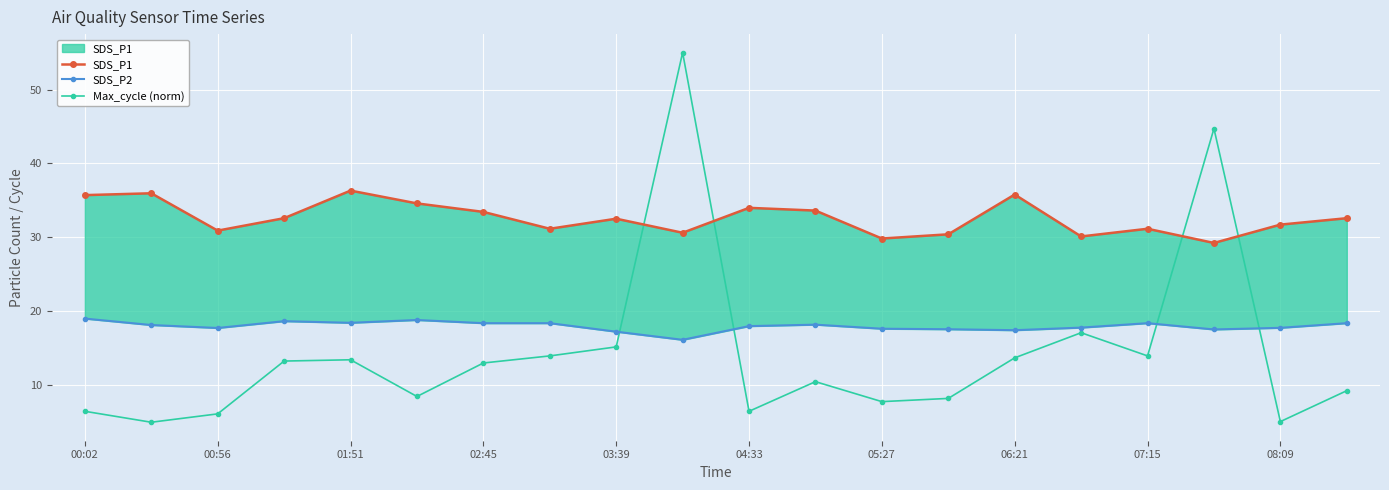

True or false: Max_cycle (norm) has more than 1 points higher than both neighbors.

True